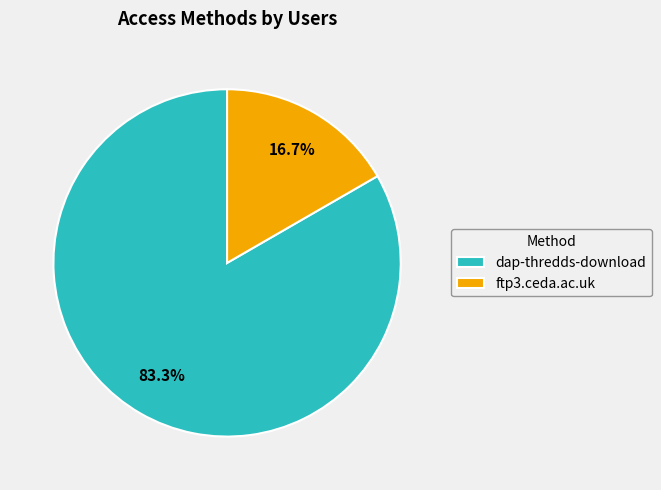

Approximately how many times larger is the value at dap-thredds-download compared to ftp3.ceda.ac.uk?

5.0